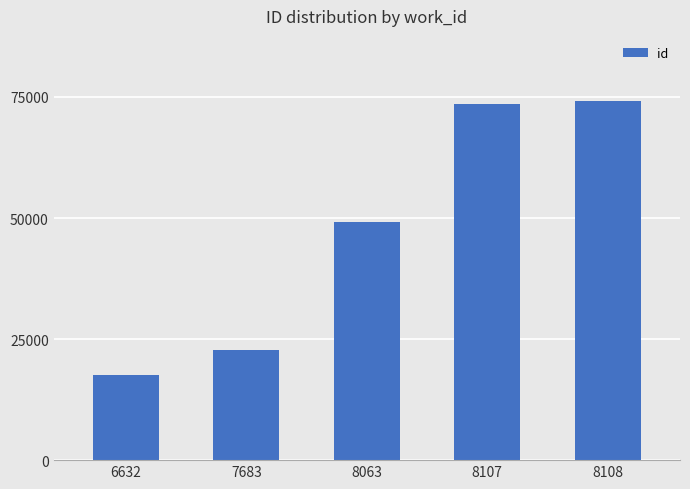

Rank the categories by value from highest to lowest.

8108, 8107, 8063, 7683, 6632